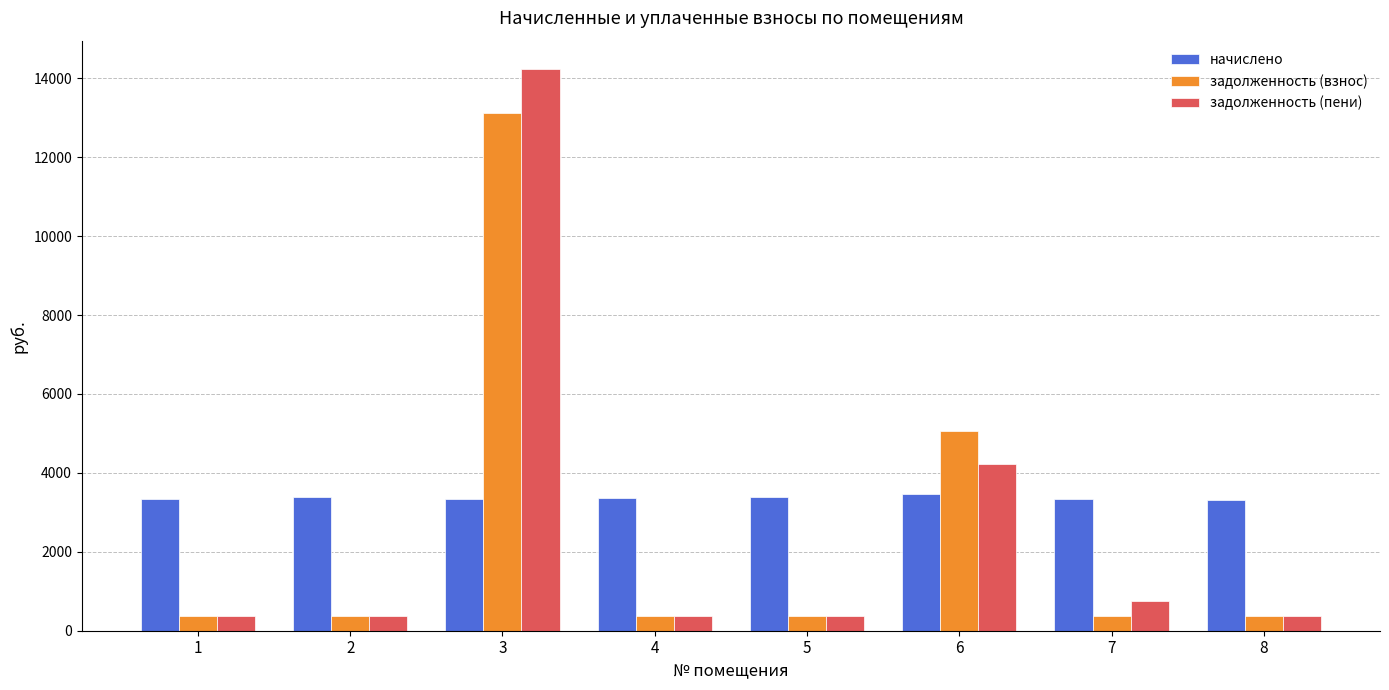

Rank the series by their maximum value, from highest to lowest.

задолженность (пени), задолженность (взнос), начислено